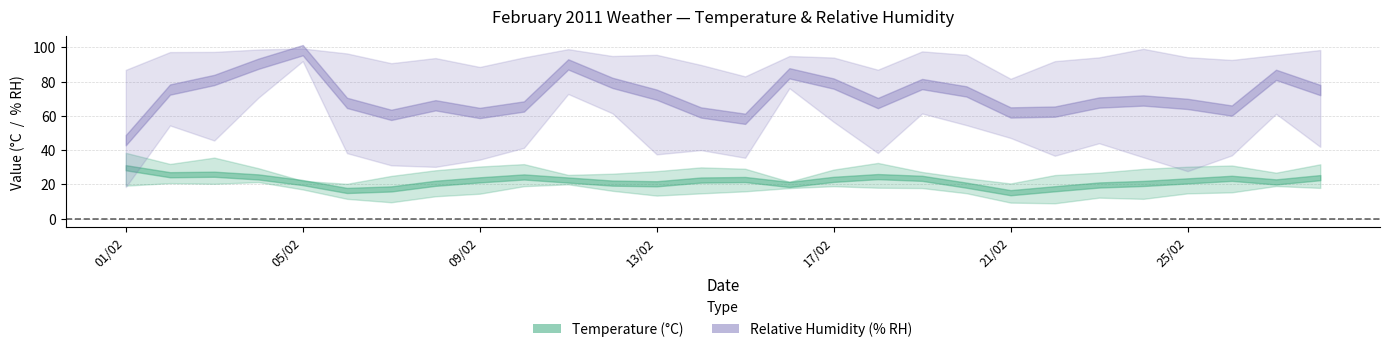

True or false: Relative Humidity (MAX % RH) and Relative Humidity (MIN % RH) intersect in this chart.

False